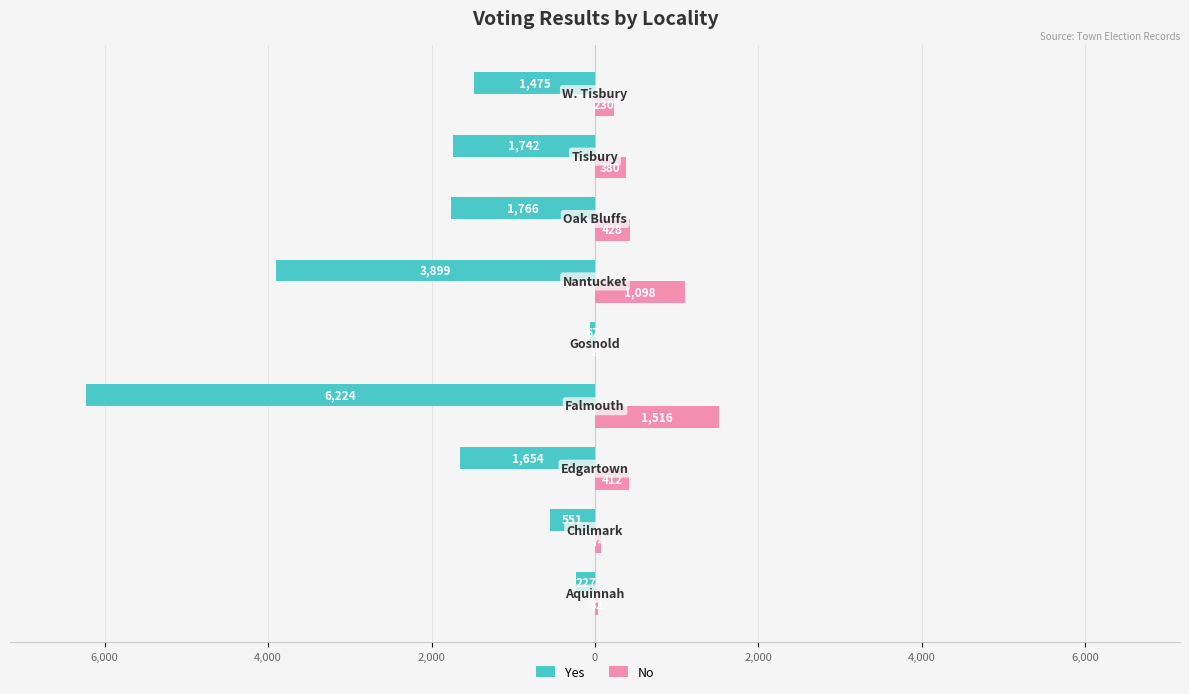

What are all the series names shown in the legend?

Yes, No